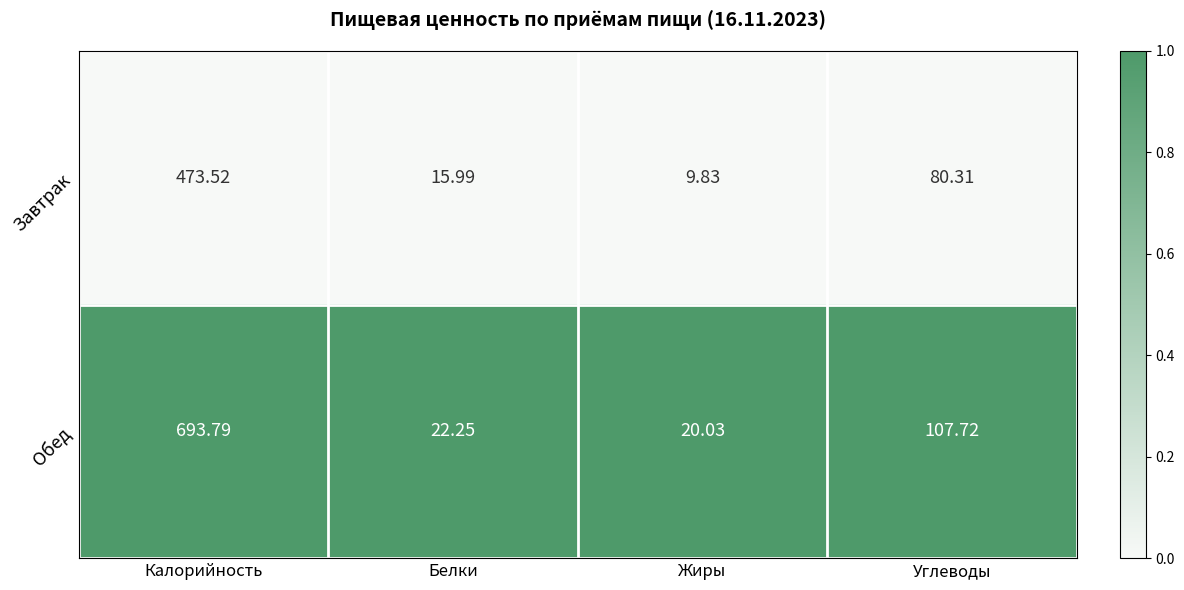

At which category does the chart reach its peak across all series?

Калорийность